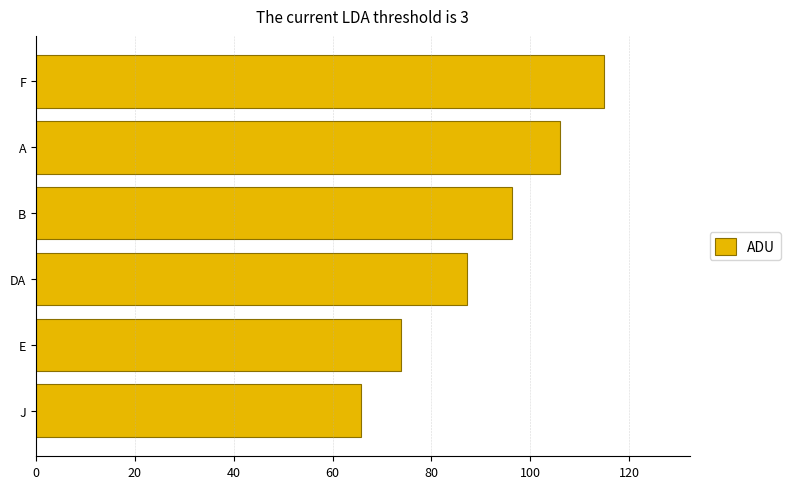

At which category does the chart reach its peak across all series?

F